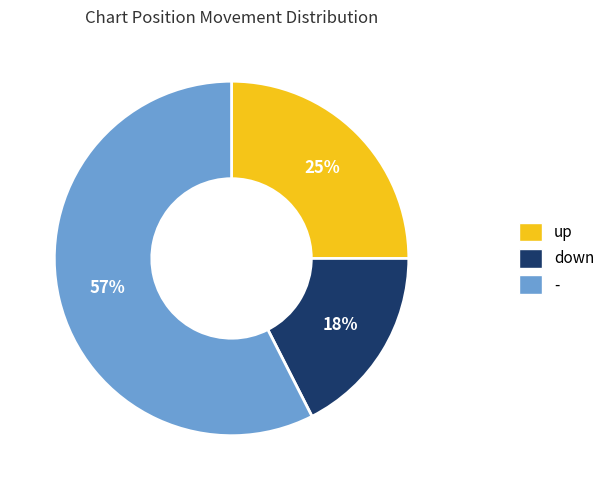

What is the ratio of the value at up to the value at -?

0.4